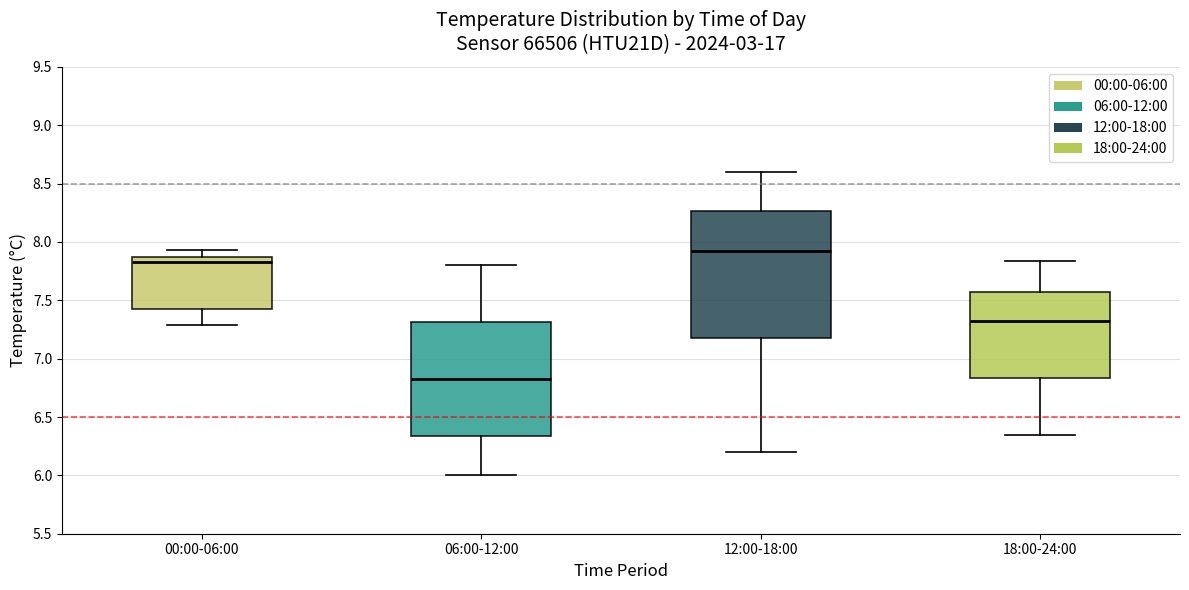

Reading left to right, read every box against the y-axis: the position of its median line, the range the box covers, and the ends of its whiskers. The values are not printed on the chart, so give them approximately, as read against the axis.

00:00-06:00: median 7.85 (just below the box's upper edge), box 7.45 to 7.85, whiskers 7.30 to 7.95
06:00-12:00: median 6.85, box 6.35 to 7.30, whiskers 6.00 to 7.80
12:00-18:00: median 7.95, box 7.20 to 8.25, whiskers 6.20 to 8.60
18:00-24:00: median 7.35, box 6.85 to 7.55, whiskers 6.35 to 7.85